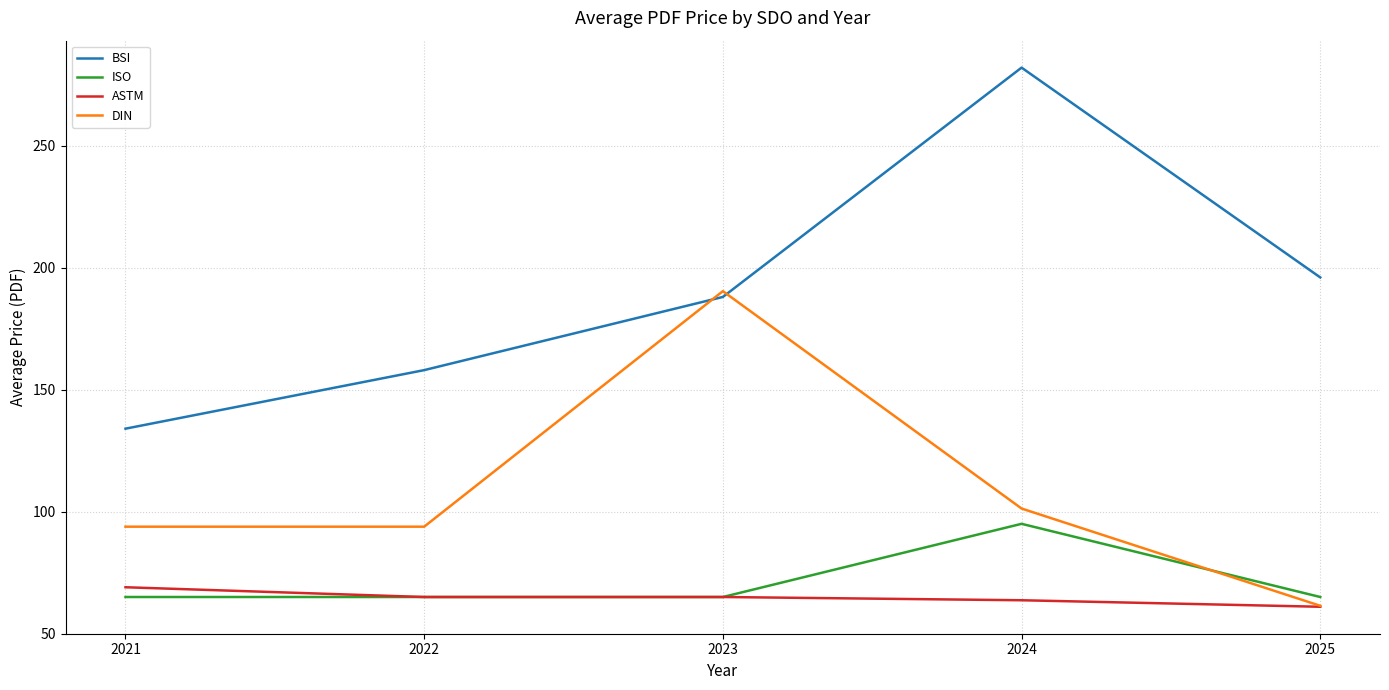

Which series has the largest total across all categories?

BSI